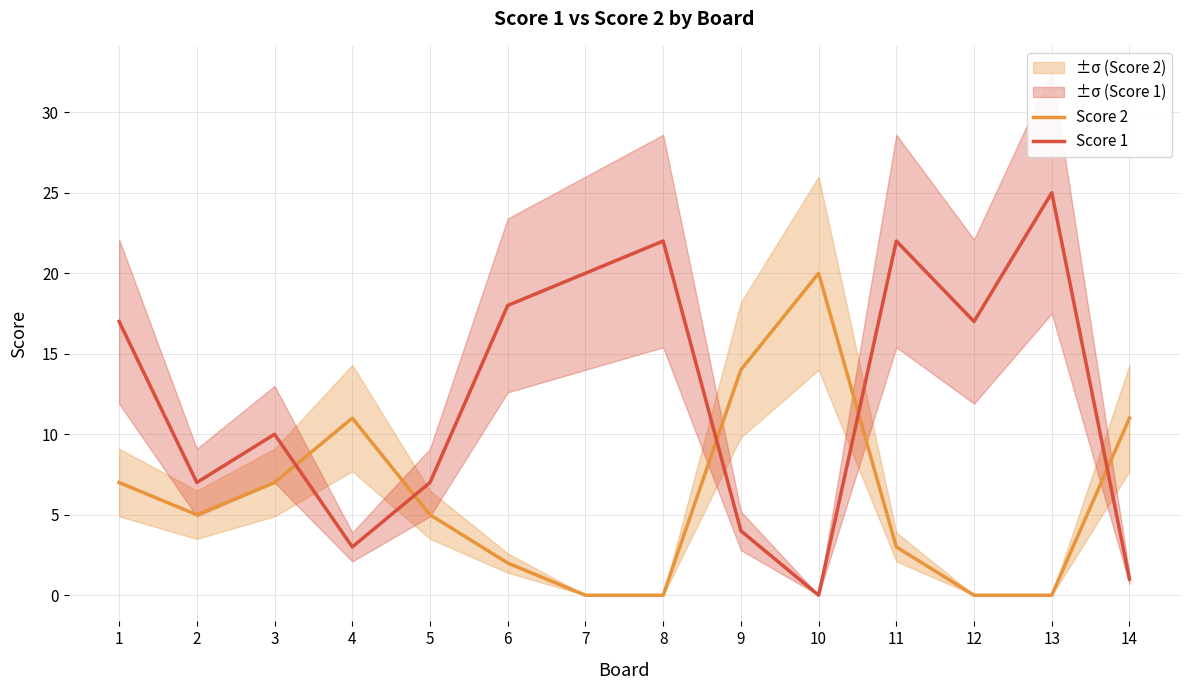

How many times do Score 1 and Score 2 cross each other?

5